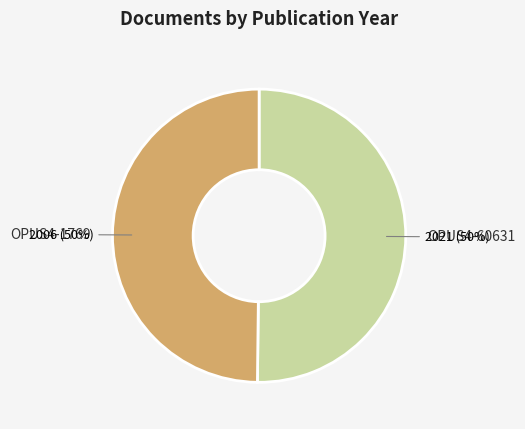

True or false: OPUS4-60631 accounts for 58% of the total.

False